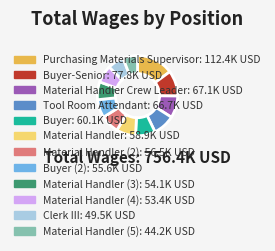

Is there any slice that represents more than half of the pie?

No